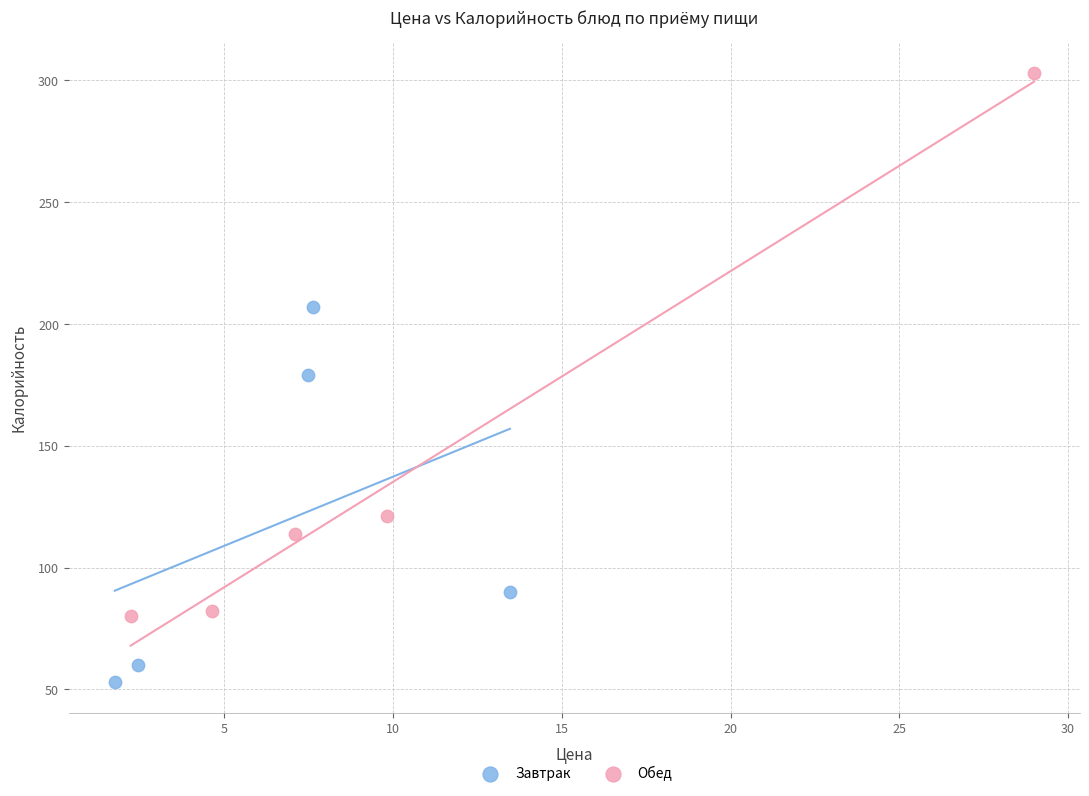

What are all the series names shown in the legend?

Завтрак, Обед